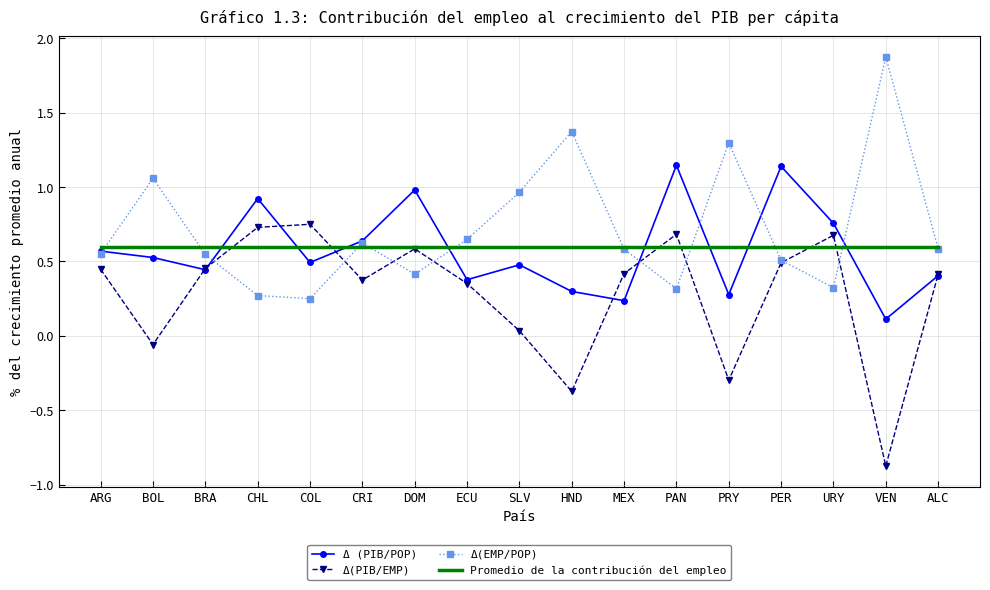

How many times do Δ(PIB/EMP) and Δ(EMP/POP) cross each other?

8